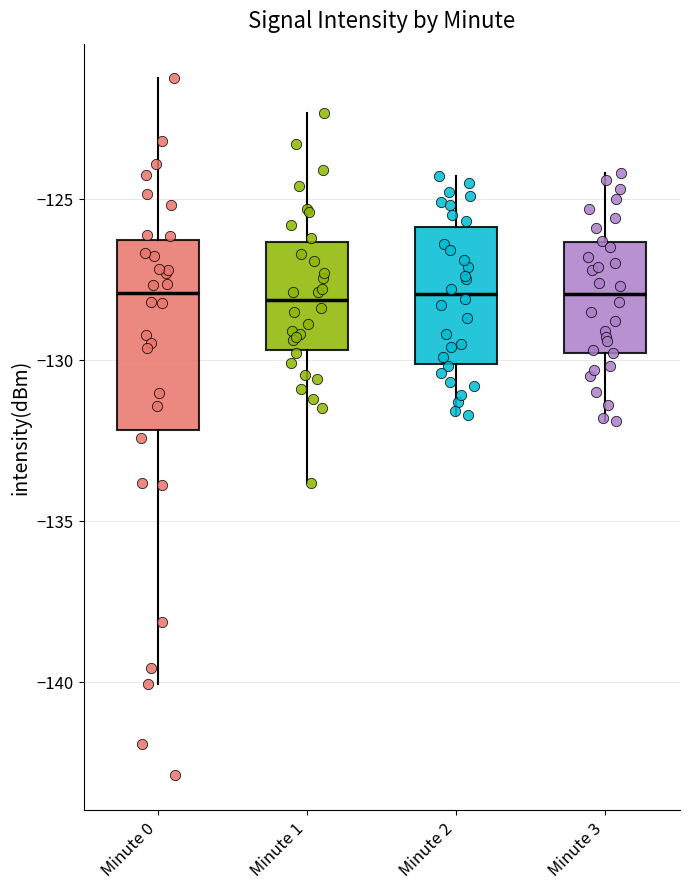

Which box is the tallest, from its lower edge to its upper edge?

Minute 0